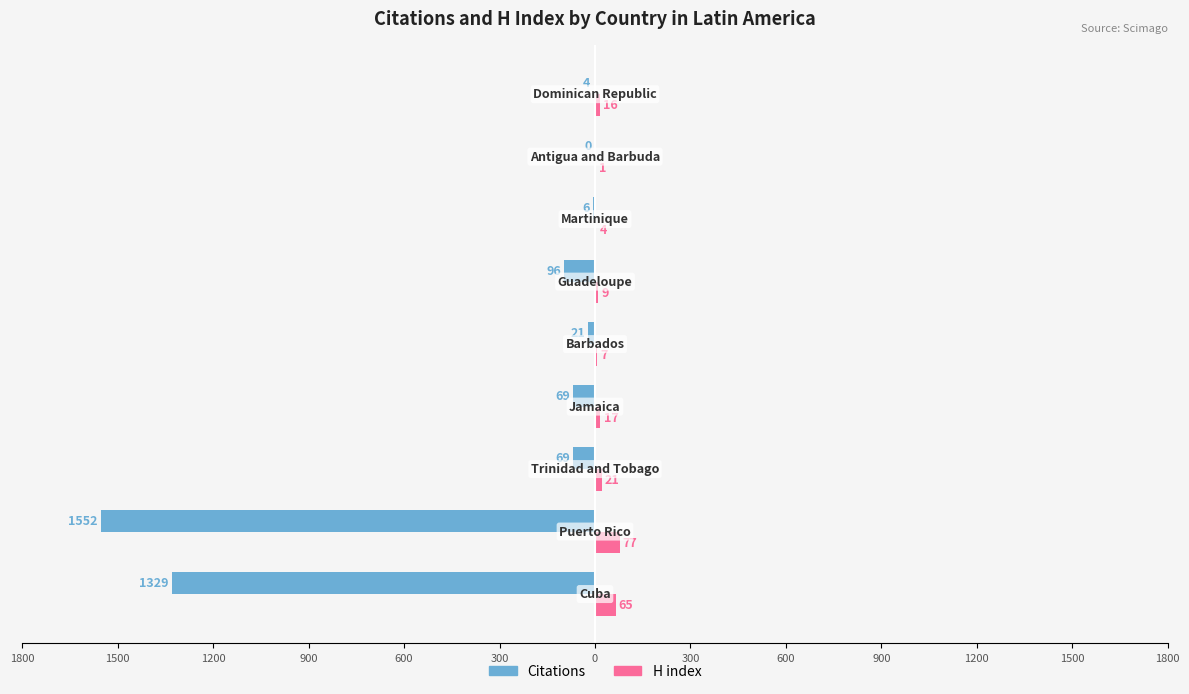

What are all the series names shown in the legend?

Citations, H index